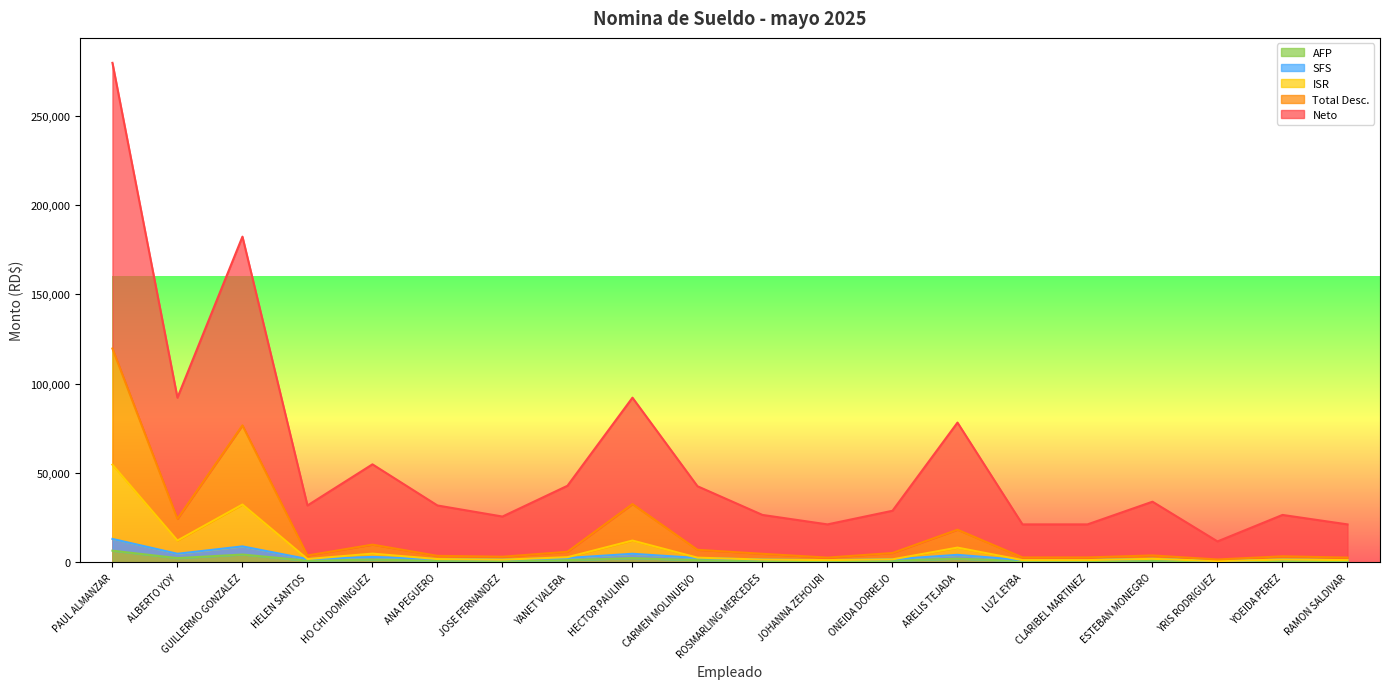

At which label is Neto closest to 145633?

GUILLERMO GONZALEZ